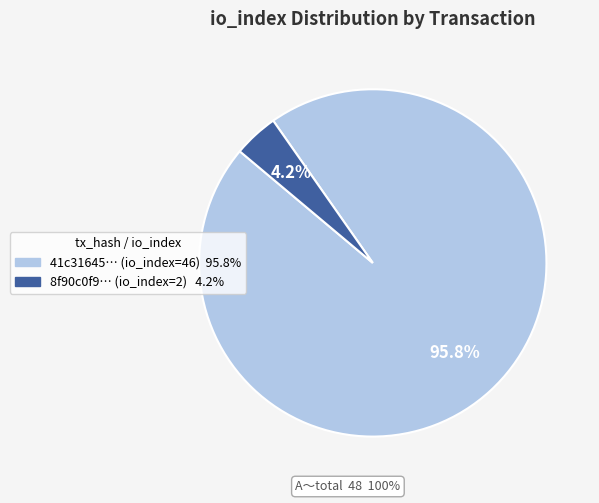

Is there a majority slice in this chart?

Yes